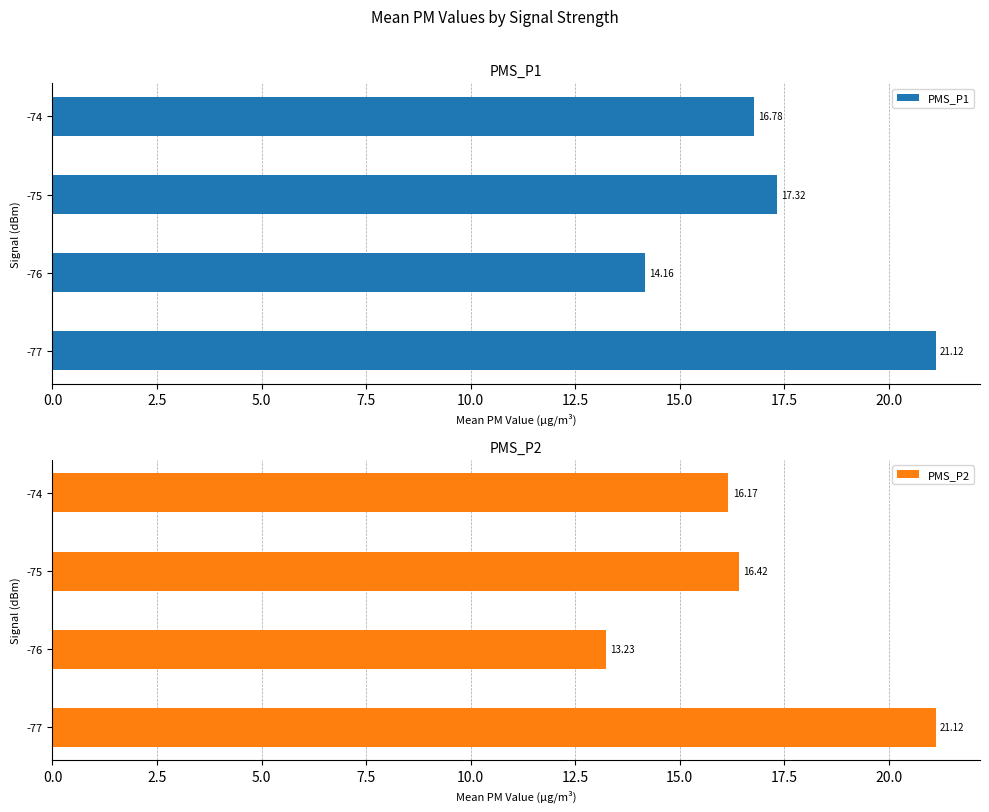

At how many categories does at least one series exceed 20?

1